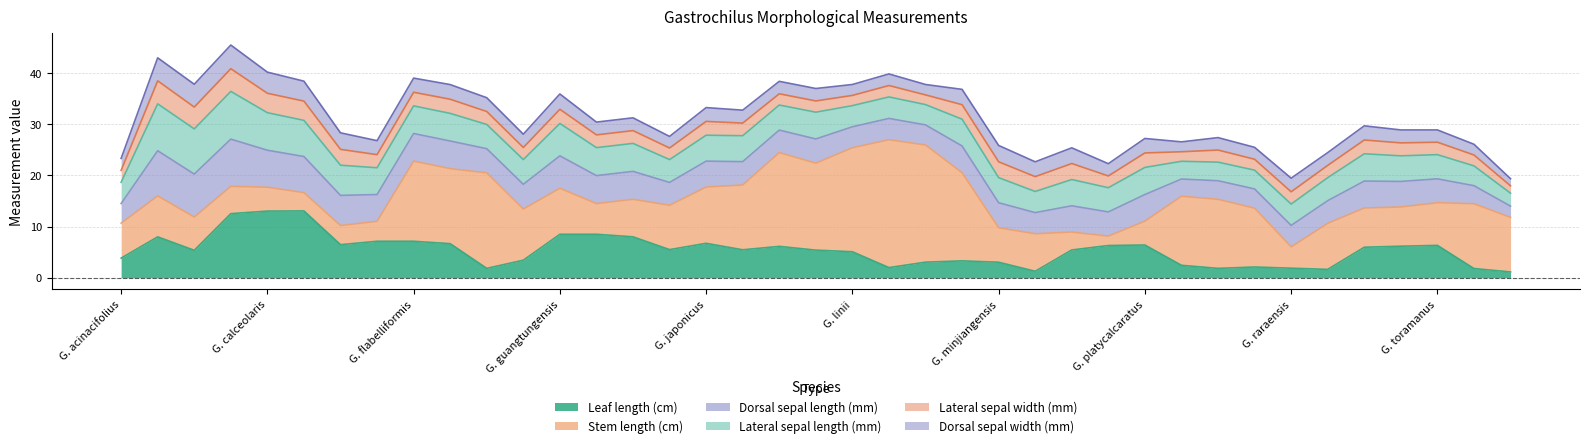

Which label corresponds to the smallest value in the chart?

Gastrochilus platycalcaratus